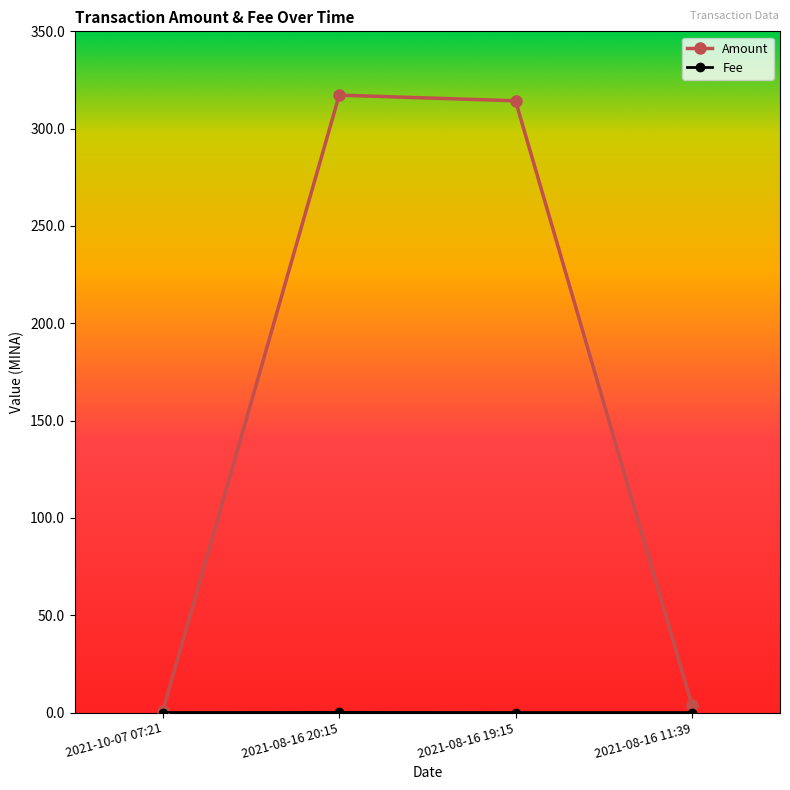

Between 2021-10-07 07:21 and 2021-08-16 20:15, which series saw the biggest shift?

Amount